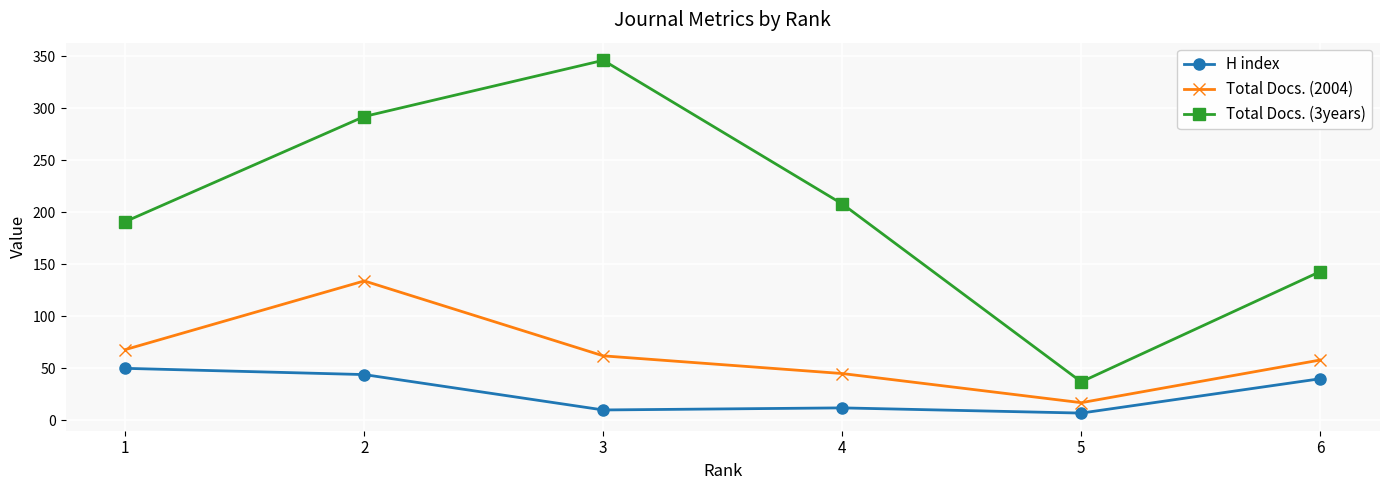

Which label corresponds to the smallest value in the chart?

5